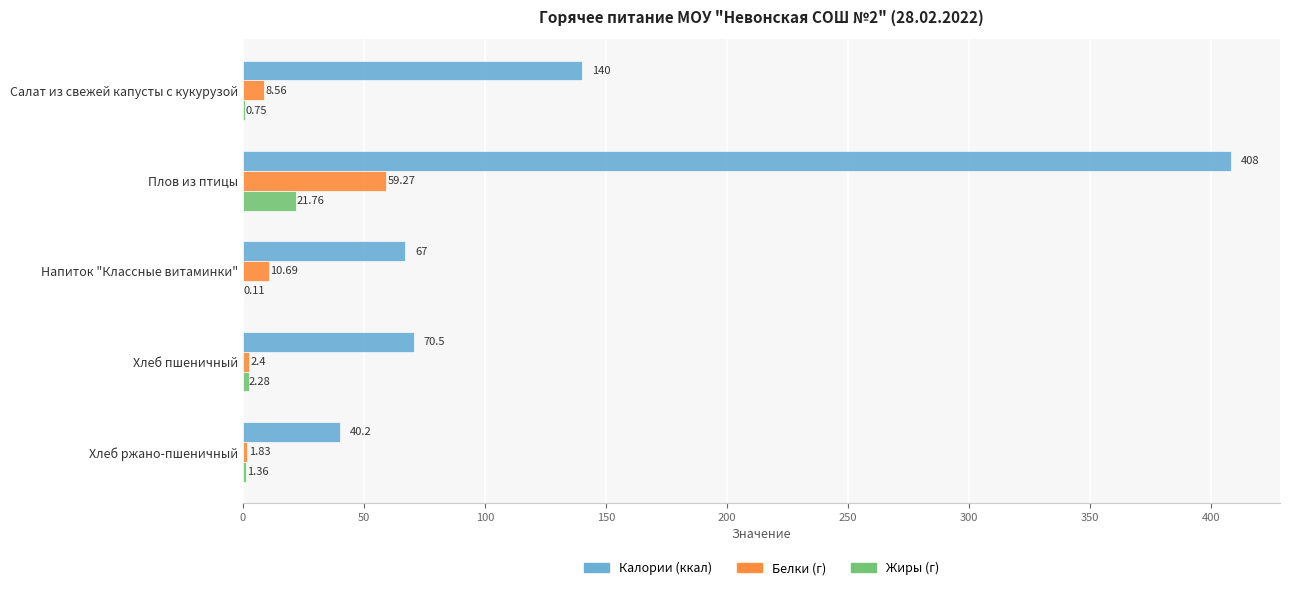

Which series changed the most between Салат из свежей капусты с кукурузой and Хлеб ржано-пшеничный?

Калории (ккал)